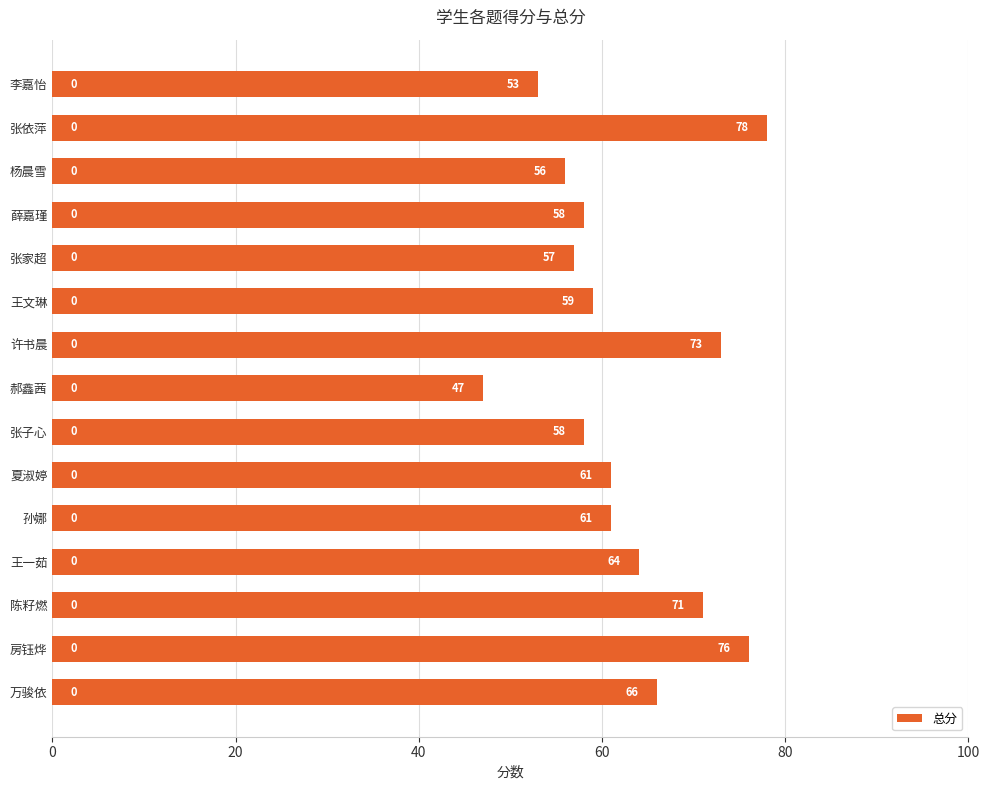

What is the sum of the values at 王一茹 and 陈籽燃?

135